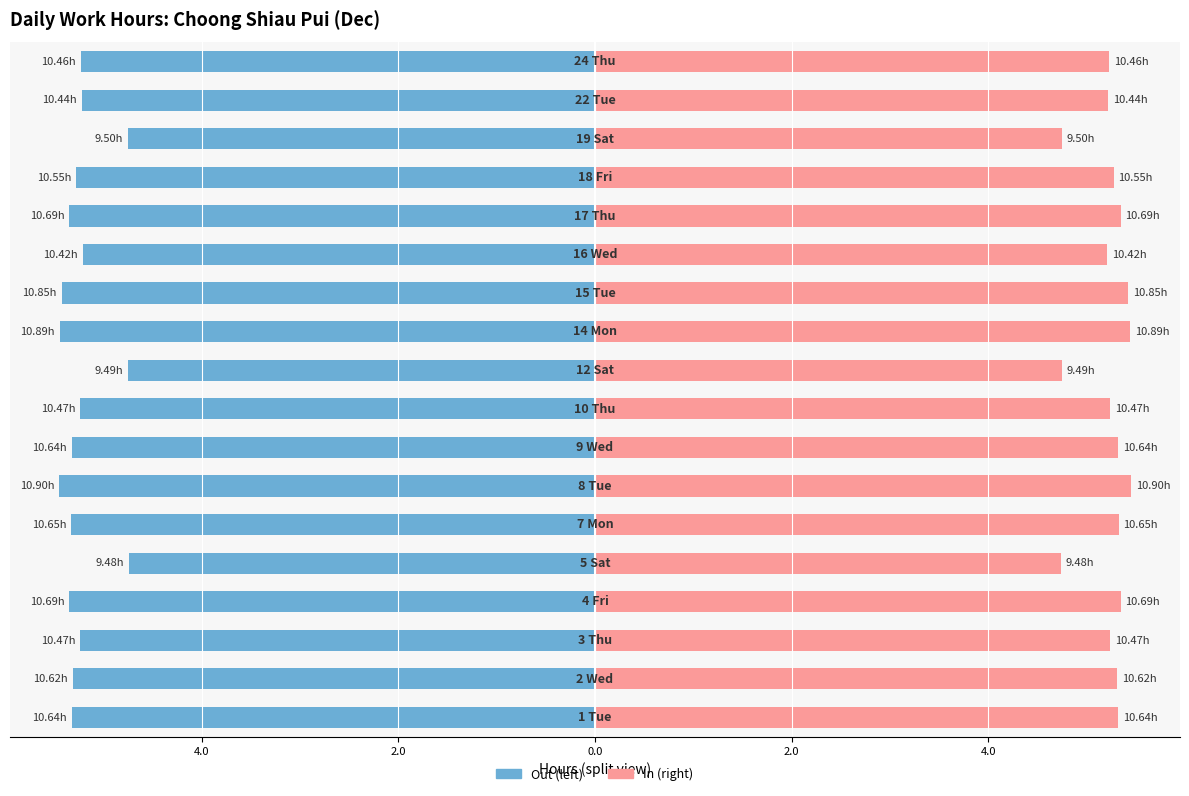

What is the highest value of the Left Half series?

-4.7